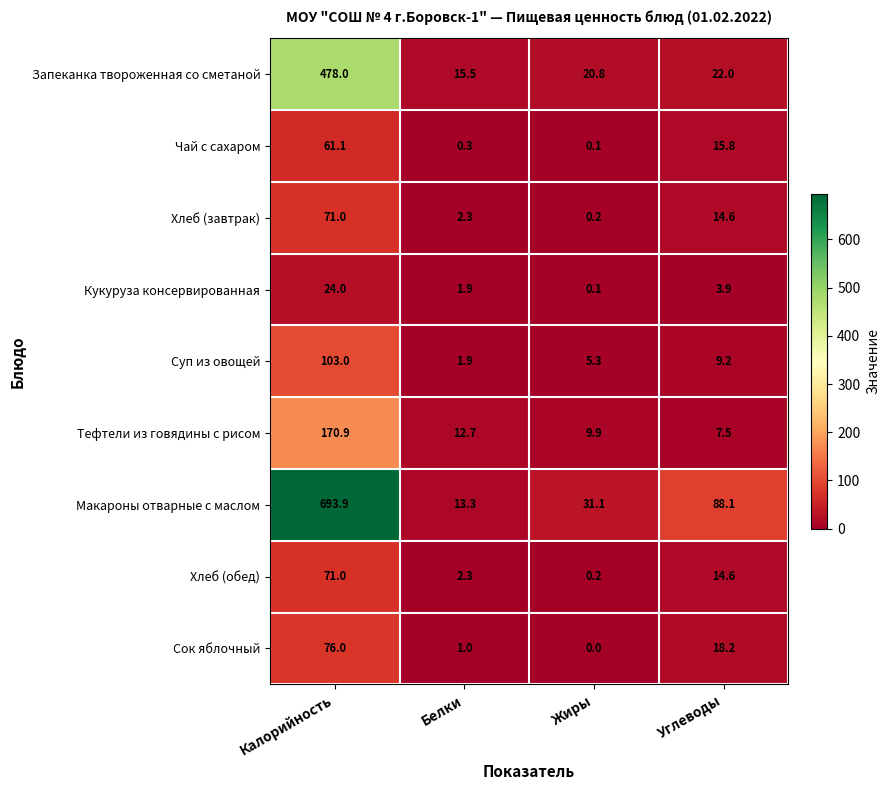

True or false: Тефтели из говядины с рисом has a value of 9.9 at Жиры.

True